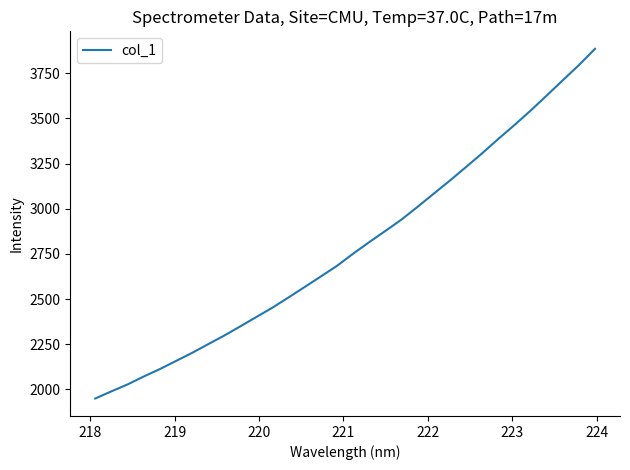

What is the maximum value shown in the chart?

3885.2